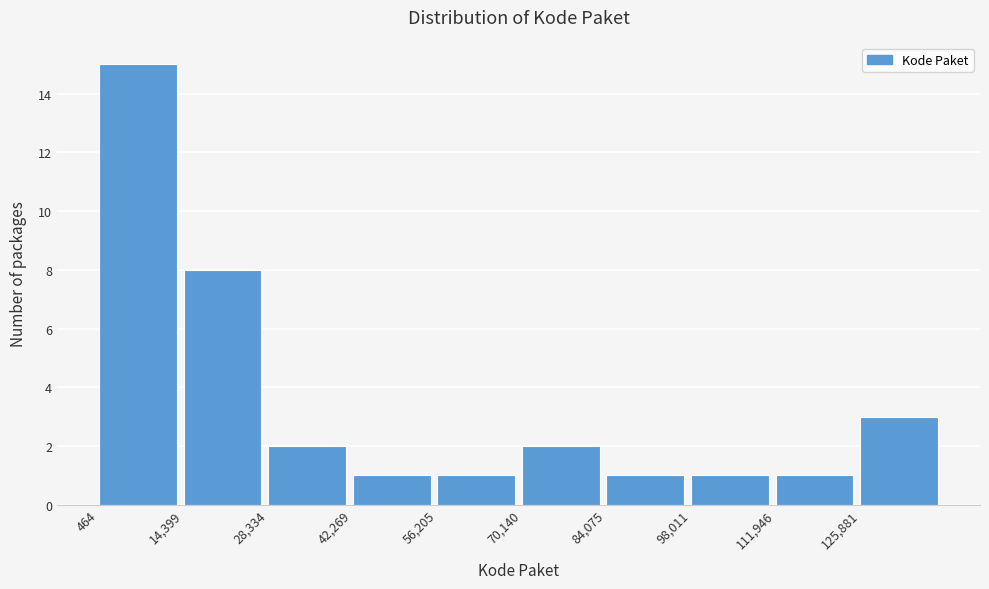

What is the height of the bar covering 28000 to 42000 on the x-axis? Neither the bar edges nor the heights are printed on the chart, so give them approximately, as read against the axes.

2